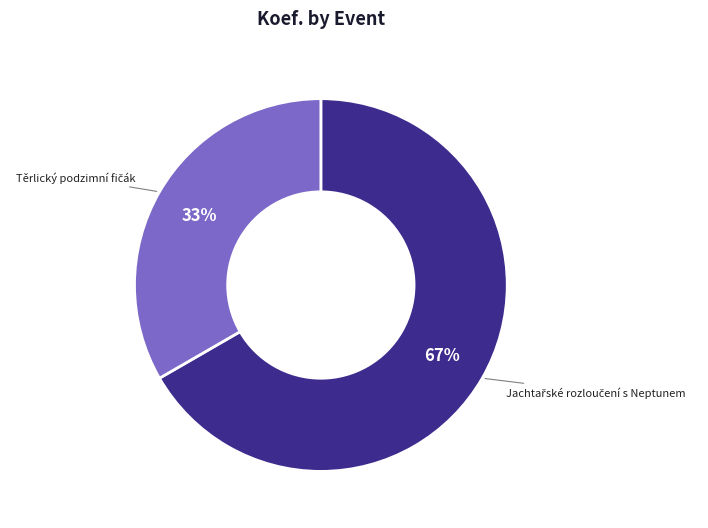

Is there any slice that represents more than half of the pie?

Yes